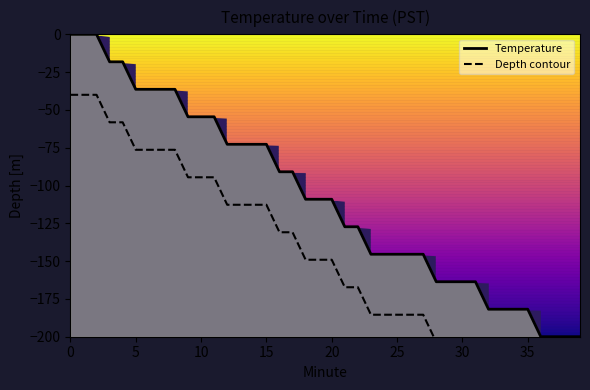

The value of Depth contour at 14 is -195.7. True or false?

False